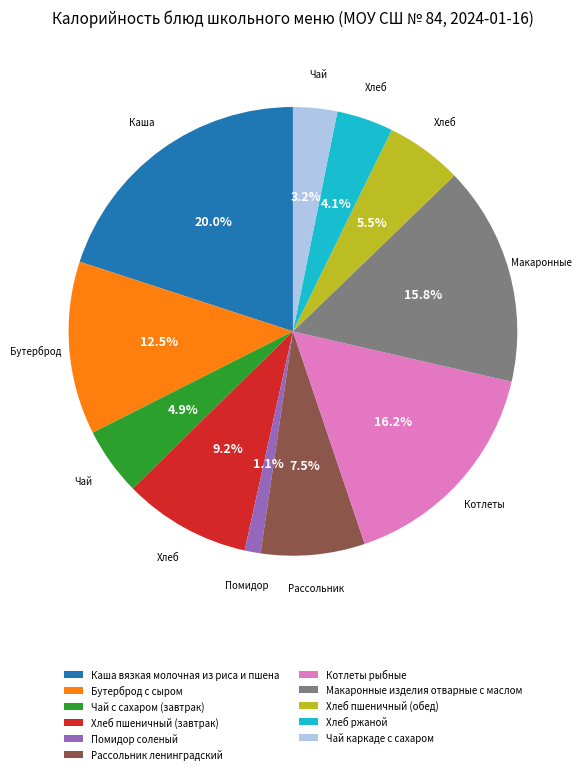

True or false: Чай с сахаром (завтрак) accounts for 5% of the total.

True